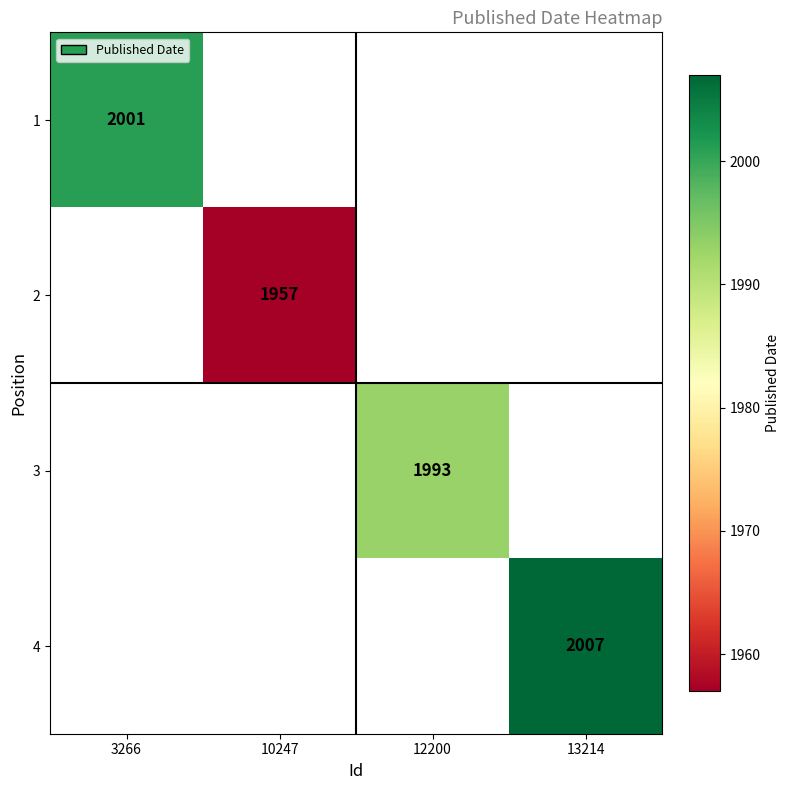

At how many categories does at least one series exceed 1978?

3